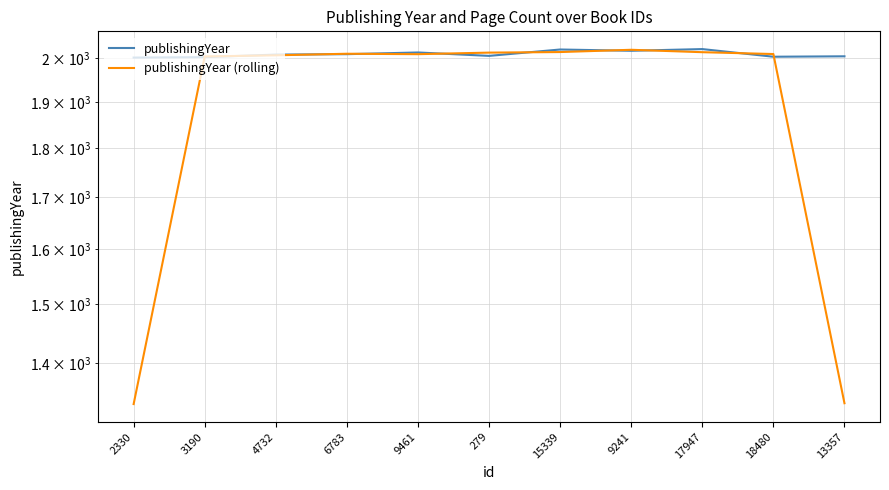

Rank the series by their average value, from highest to lowest.

publishingYear, publishingYear (rolling)